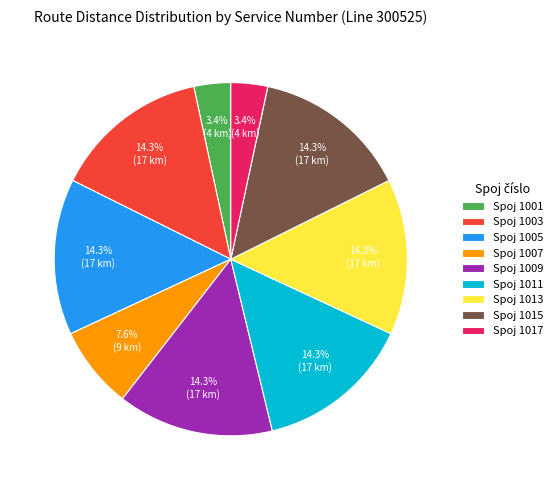

Is there any slice that represents more than half of the pie?

No